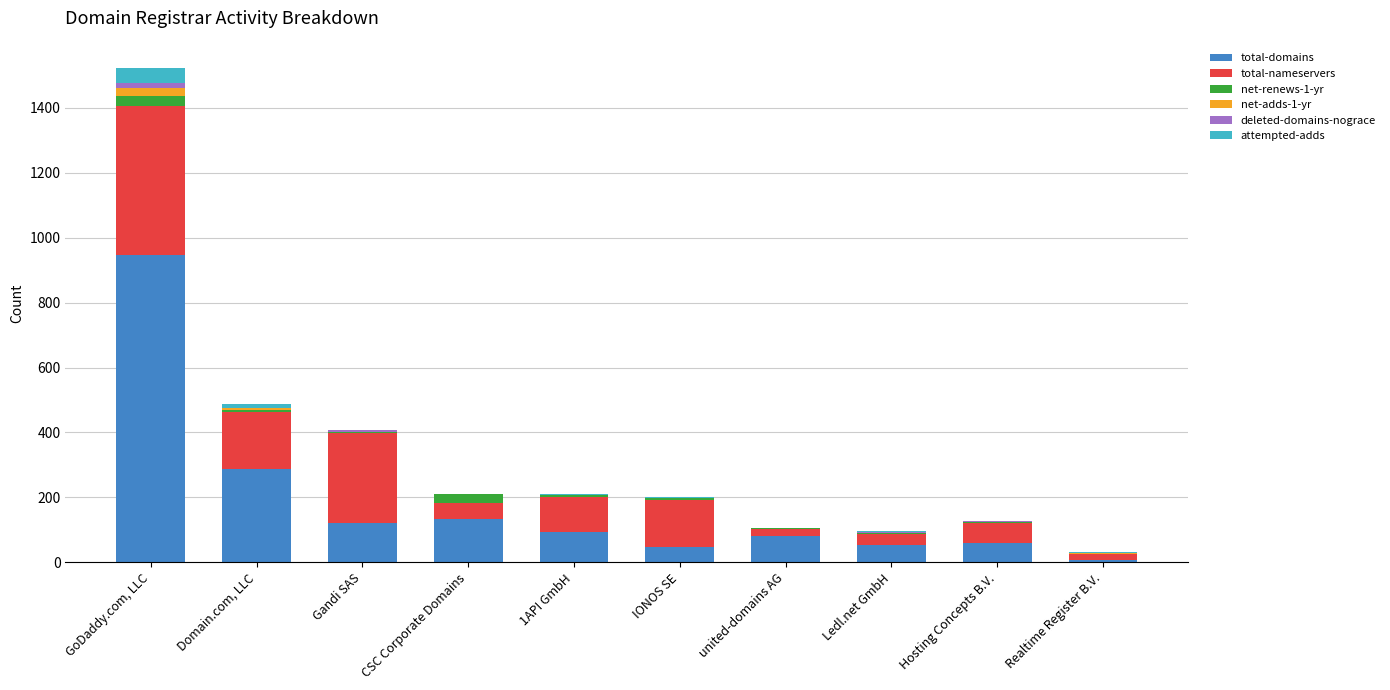

At which category is the sum across all series the highest?

GoDaddy.com, LLC